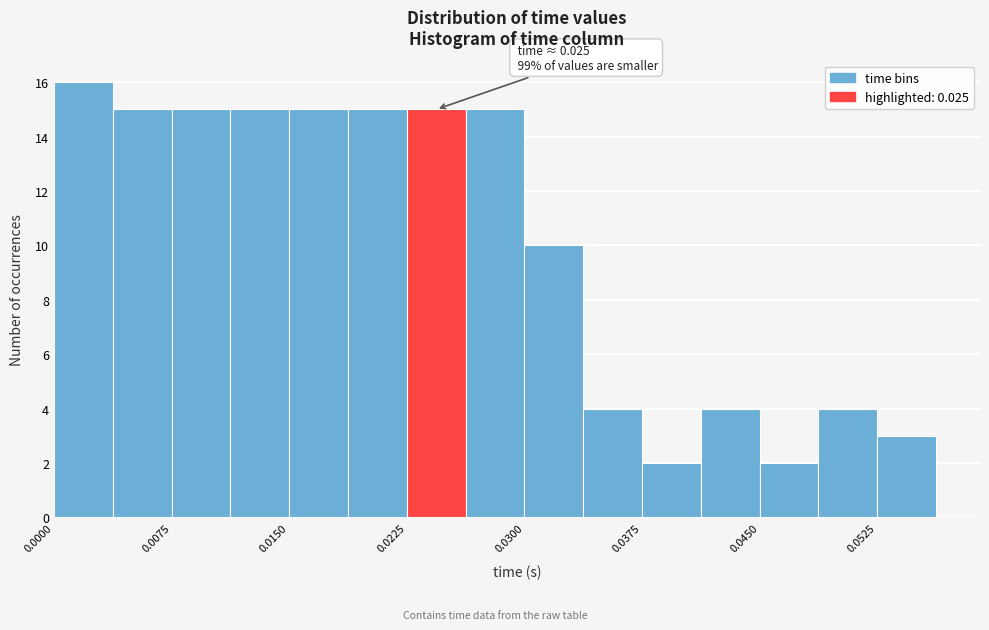

Read against the x-axis, roughly where is the centre of the tallest bar?

0.002